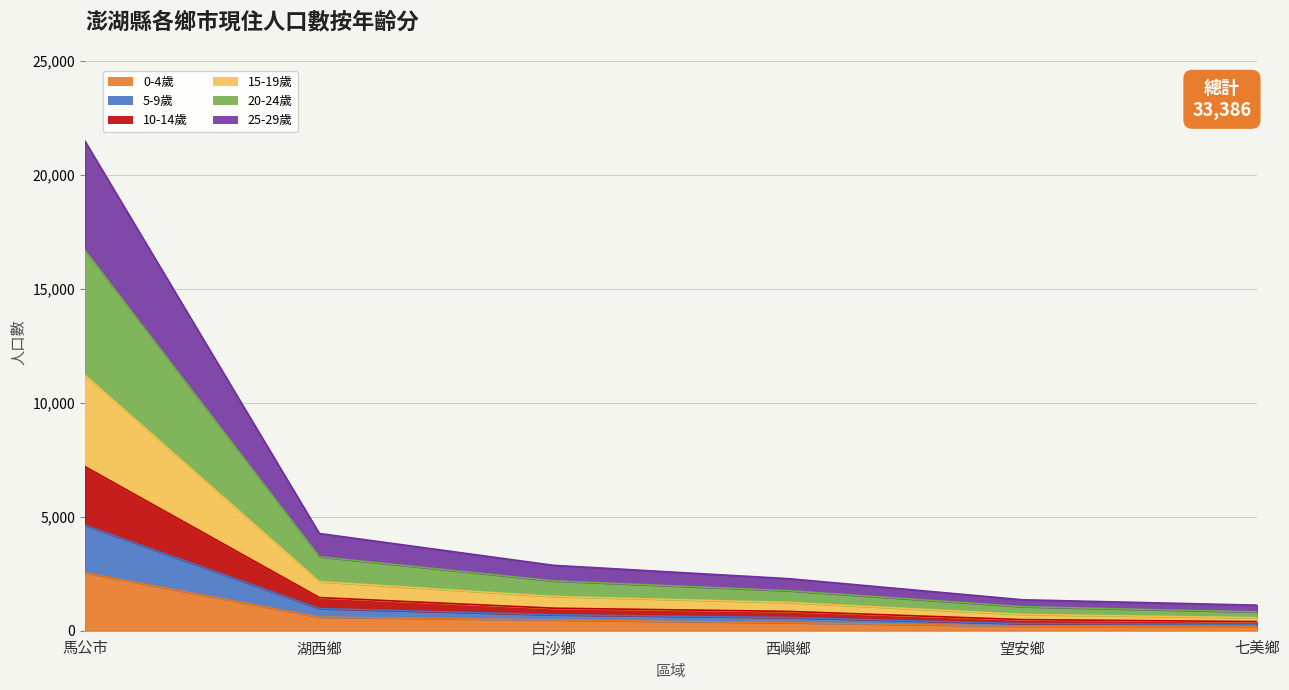

True or false: 5-9歲 and 15-19歲 intersect in this chart.

False